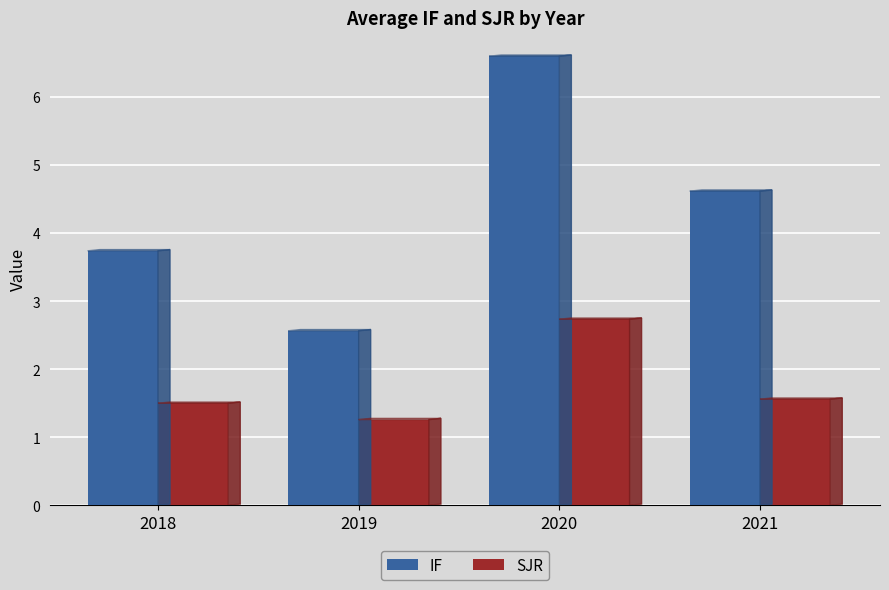

At which category does the chart reach its minimum across all series?

2019